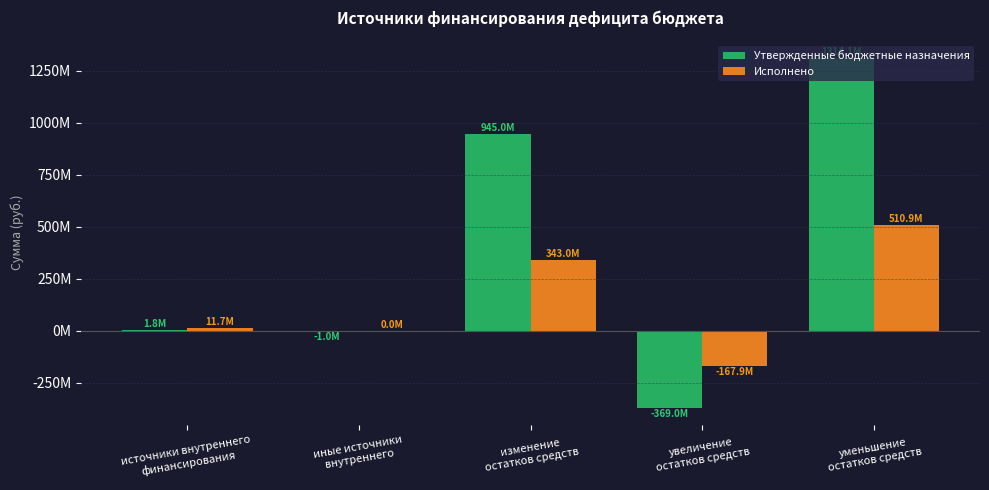

Which series has the largest total across all categories?

Утвержденные бюджетные назначения